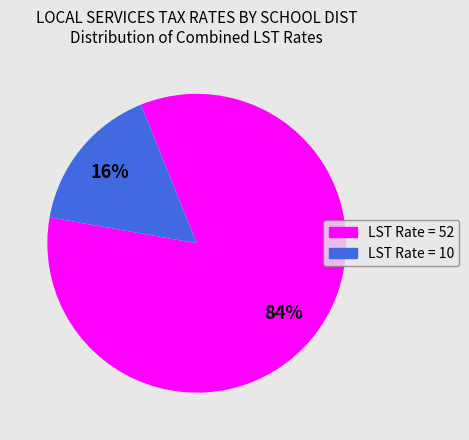

Does any single category account for the majority?

Yes